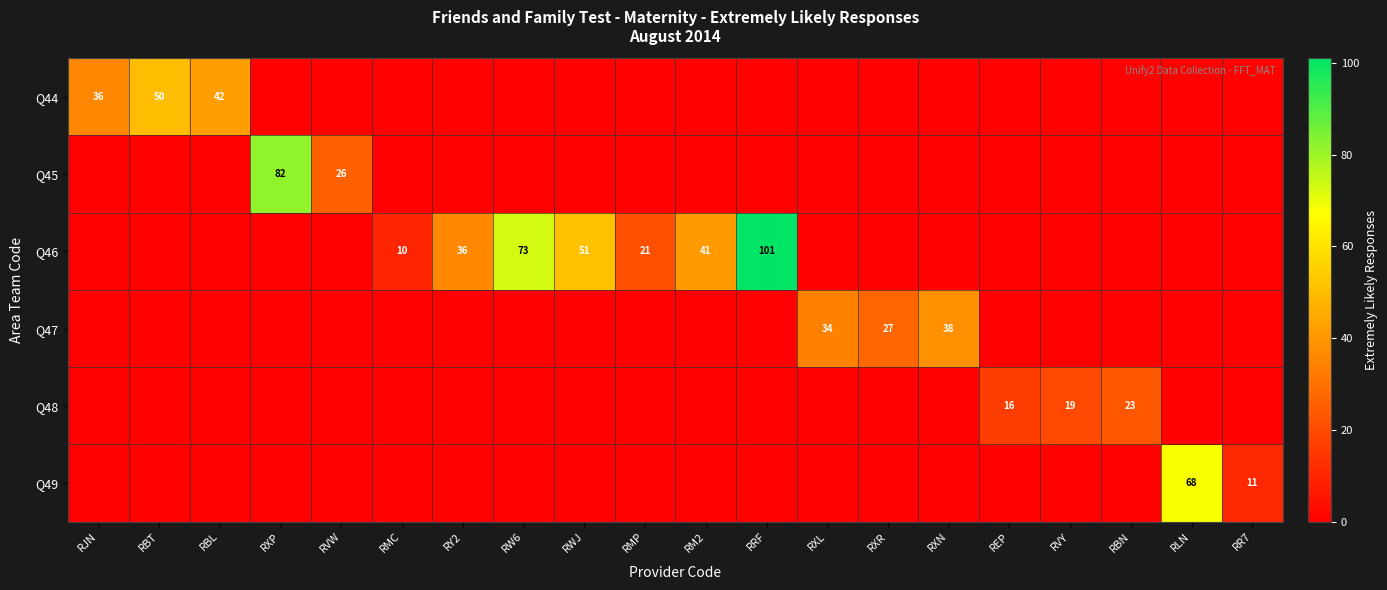

The value of Q46 at RRF is 101. True or false?

True